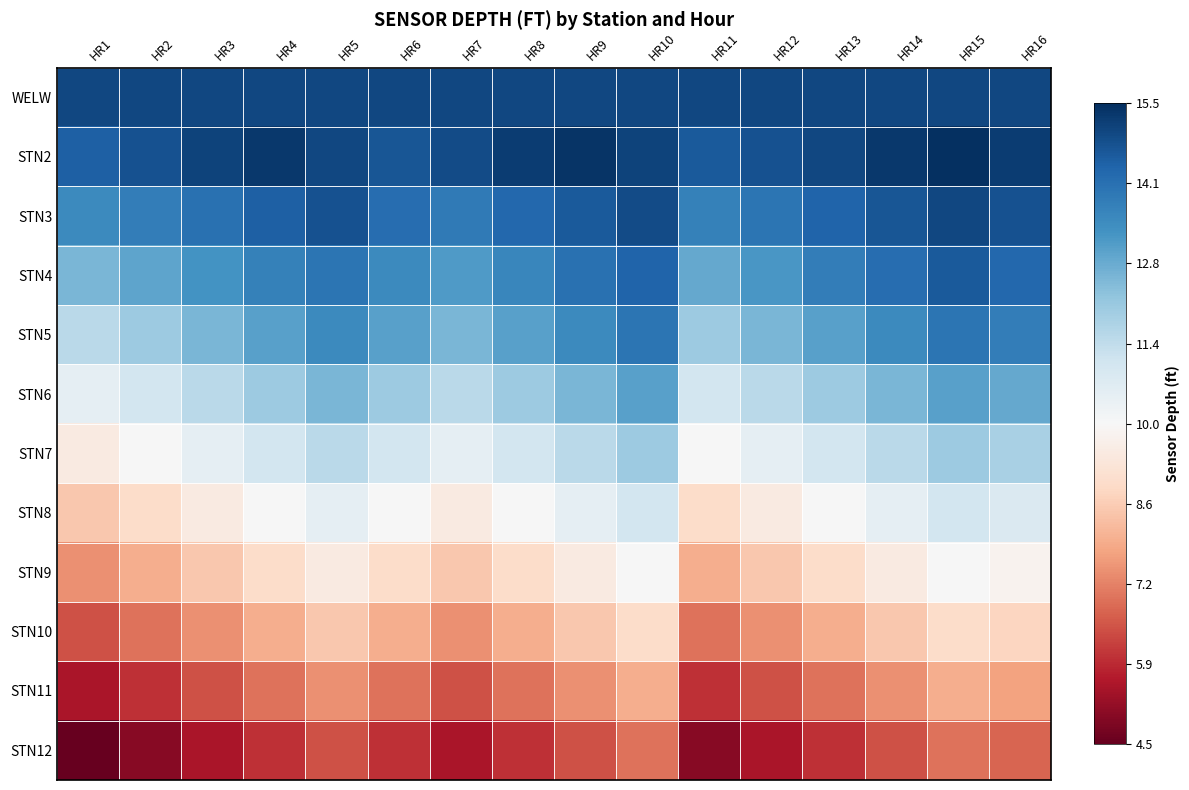

Reading left to right, what are all the values shown in this chart?

WELW: HR1=15.0	HR2=15.0	HR3=15.0	HR4=15.0	HR5=15.0	HR6=15.0	HR7=15.0	HR8=15.0	HR9=15.0	HR10=15.0	HR11=15.0	HR12=15.0	HR13=15.0	HR14=15.0	HR15=15.0	HR16=15.0
STN2: HR1=14.5	HR2=14.8	HR3=15.1	HR4=15.3	HR5=15.0	HR6=14.7	HR7=14.9	HR8=15.2	HR9=15.4	HR10=15.1	HR11=14.6	HR12=14.8	HR13=15.0	HR14=15.3	HR15=15.5	HR16=15.2
STN3: HR1=13.5	HR2=13.8	HR3=14.1	HR4=14.5	HR5=14.8	HR6=14.2	HR7=13.9	HR8=14.3	HR9=14.6	HR10=14.9	HR11=13.7	HR12=14.0	HR13=14.4	HR14=14.7	HR15=15.0	HR16=14.8
STN4: HR1=12.5	HR2=12.9	HR3=13.3	HR4=13.7	HR5=14.0	HR6=13.5	HR7=13.1	HR8=13.6	HR9=14.1	HR10=14.4	HR11=12.8	HR12=13.2	HR13=13.8	HR14=14.2	HR15=14.6	HR16=14.3
STN5: HR1=11.5	HR2=12.0	HR3=12.5	HR4=13.0	HR5=13.5	HR6=13.0	HR7=12.5	HR8=13.0	HR9=13.5	HR10=14.0	HR11=12.0	HR12=12.5	HR13=13.0	HR14=13.5	HR15=14.0	HR16=13.8
STN6: HR1=10.5	HR2=11.0	HR3=11.5	HR4=12.0	HR5=12.5	HR6=12.0	HR7=11.5	HR8=12.0	HR9=12.5	HR10=13.0	HR11=11.0	HR12=11.5	HR13=12.0	HR14=12.5	HR15=13.0	HR16=12.8
STN7: HR1=9.5	HR2=10.0	HR3=10.5	HR4=11.0	HR5=11.5	HR6=11.0	HR7=10.5	HR8=11.0	HR9=11.5	HR10=12.0	HR11=10.0	HR12=10.5	HR13=11.0	HR14=11.5	HR15=12.0	HR16=11.8
STN8: HR1=8.5	HR2=9.0	HR3=9.5	HR4=10.0	HR5=10.5	HR6=10.0	HR7=9.5	HR8=10.0	HR9=10.5	HR10=11.0	HR11=9.0	HR12=9.5	HR13=10.0	HR14=10.5	HR15=11.0	HR16=10.8
STN9: HR1=7.5	HR2=8.0	HR3=8.5	HR4=9.0	HR5=9.5	HR6=9.0	HR7=8.5	HR8=9.0	HR9=9.5	HR10=10.0	HR11=8.0	HR12=8.5	HR13=9.0	HR14=9.5	HR15=10.0	HR16=9.8
STN10: HR1=6.5	HR2=7.0	HR3=7.5	HR4=8.0	HR5=8.5	HR6=8.0	HR7=7.5	HR8=8.0	HR9=8.5	HR10=9.0	HR11=7.0	HR12=7.5	HR13=8.0	HR14=8.5	HR15=9.0	HR16=8.8
STN11: HR1=5.5	HR2=6.0	HR3=6.5	HR4=7.0	HR5=7.5	HR6=7.0	HR7=6.5	HR8=7.0	HR9=7.5	HR10=8.0	HR11=6.0	HR12=6.5	HR13=7.0	HR14=7.5	HR15=8.0	HR16=7.8
STN12: HR1=4.5	HR2=5.0	HR3=5.5	HR4=6.0	HR5=6.5	HR6=6.0	HR7=5.5	HR8=6.0	HR9=6.5	HR10=7.0	HR11=5.0	HR12=5.5	HR13=6.0	HR14=6.5	HR15=7.0	HR16=6.8